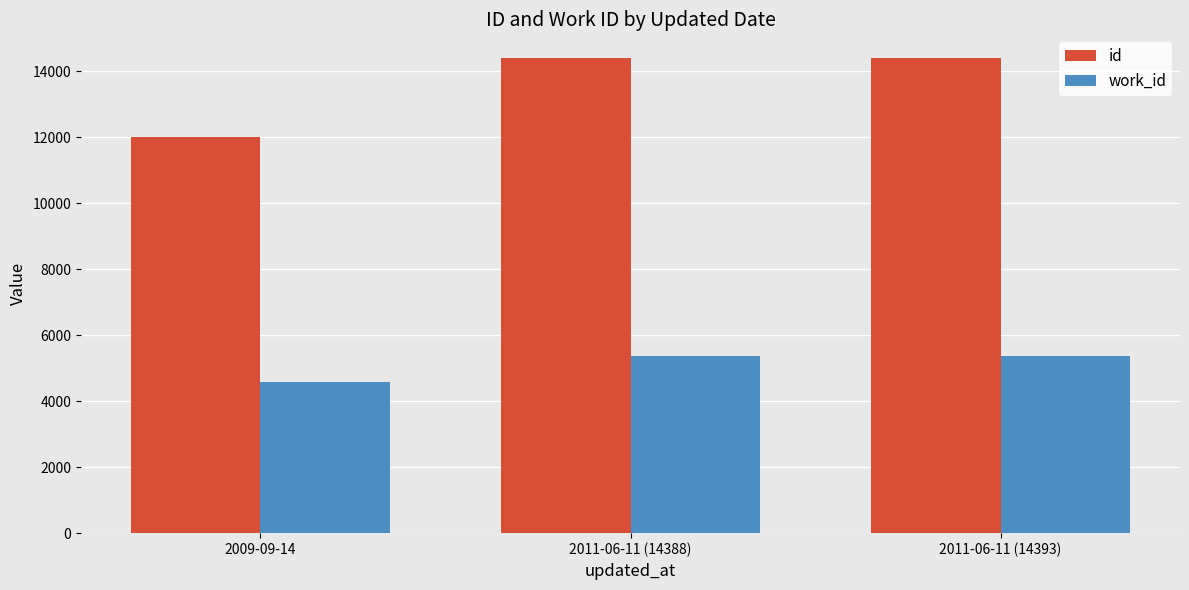

At how many categories does at least one series exceed 6362?

3